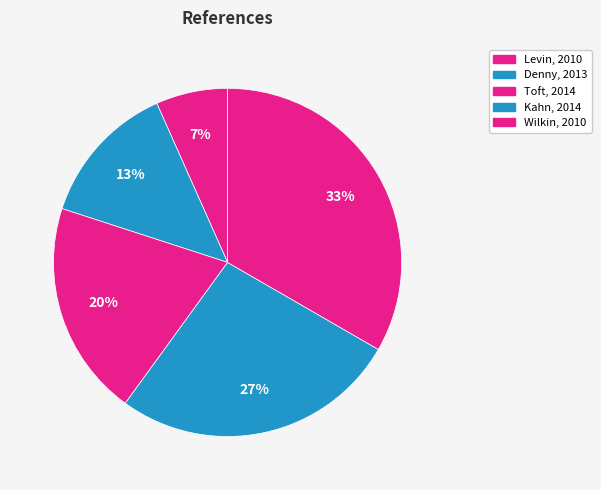

To the nearest percent, what is the average slice percentage?

20%